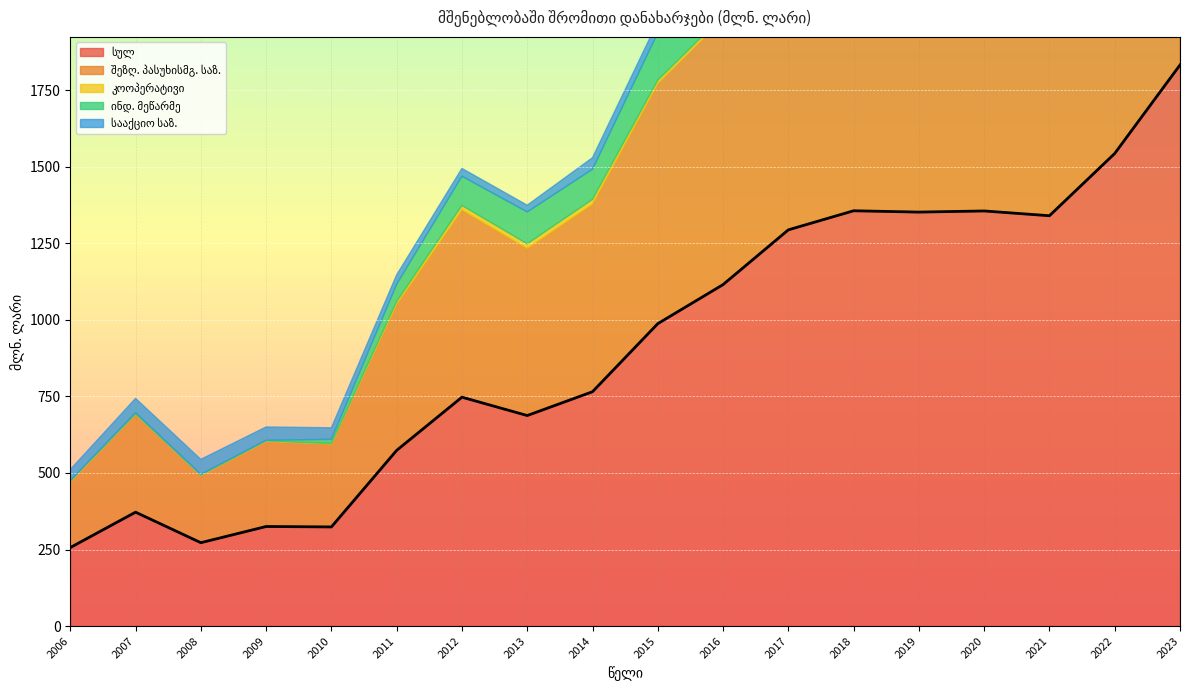

What is the sum of the კოოპერატივი values at 2015 and 2020?

23.9